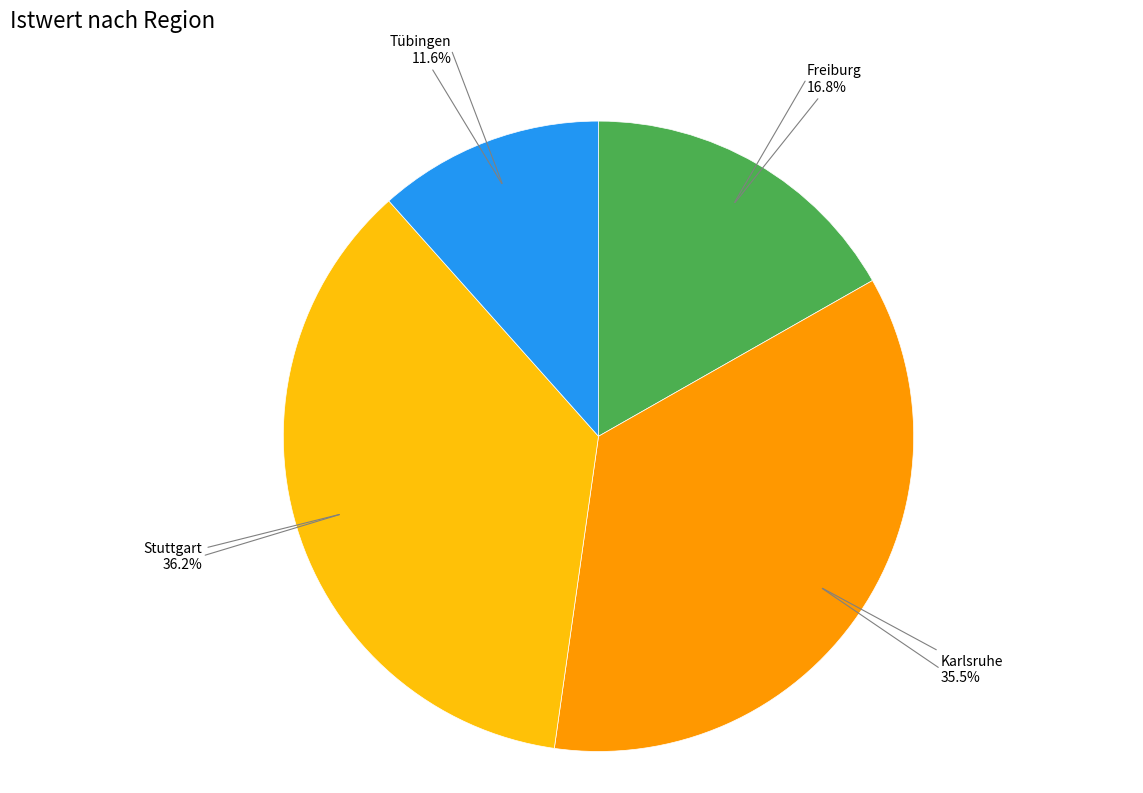

Which has a higher value, Tübingen or Karlsruhe?

Karlsruhe